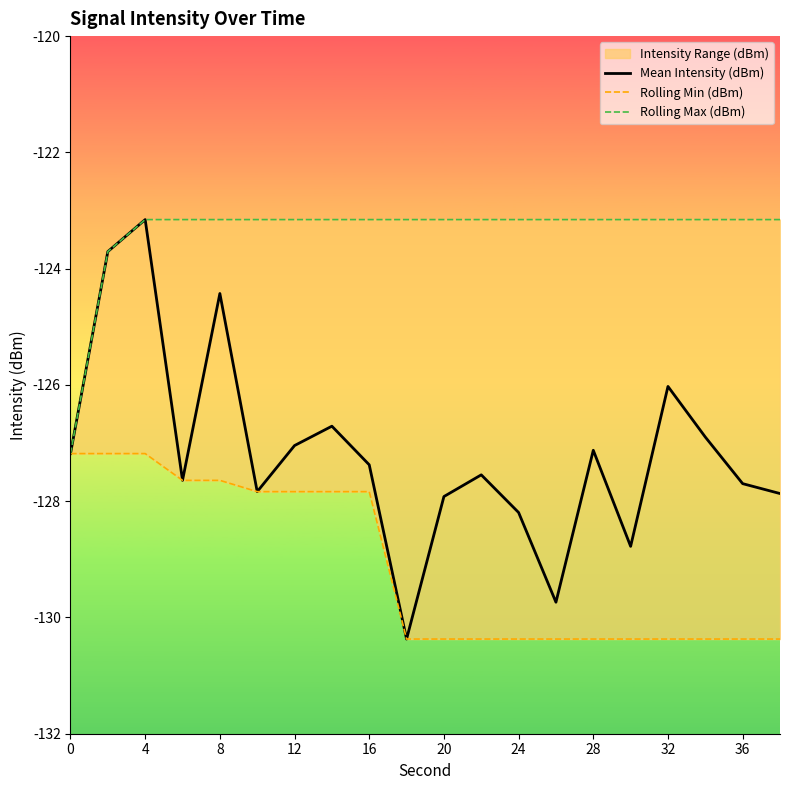

The value of Mean Intensity (dBm) at 28 is -127.1. True or false?

True